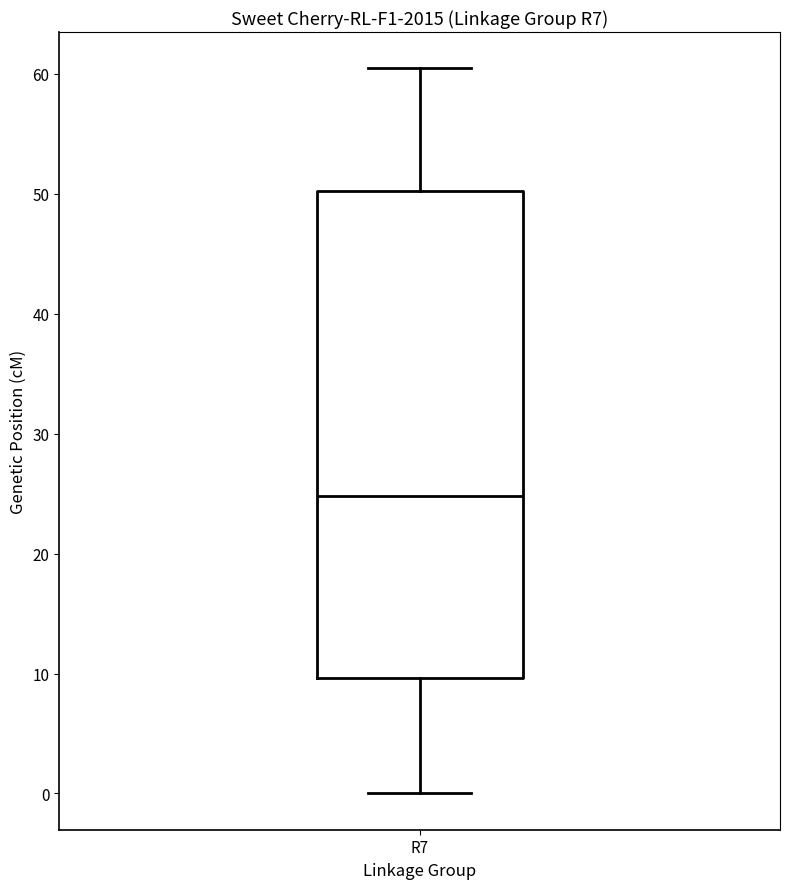

Where does the lower whisker of the box for R7 end on the y-axis? The values are not printed on the chart, so give them approximately, as read against the axis.

0